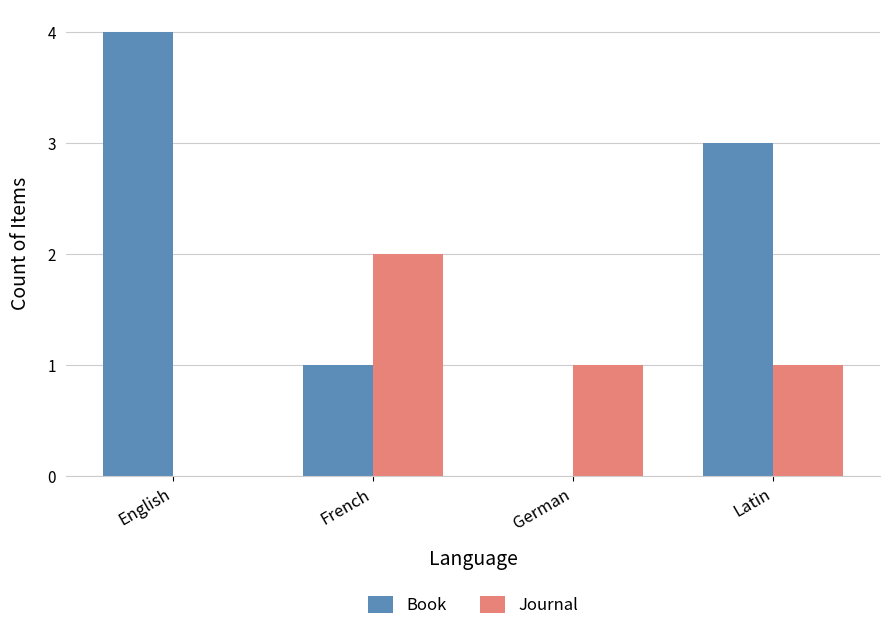

At which label does Journal reach its peak?

French